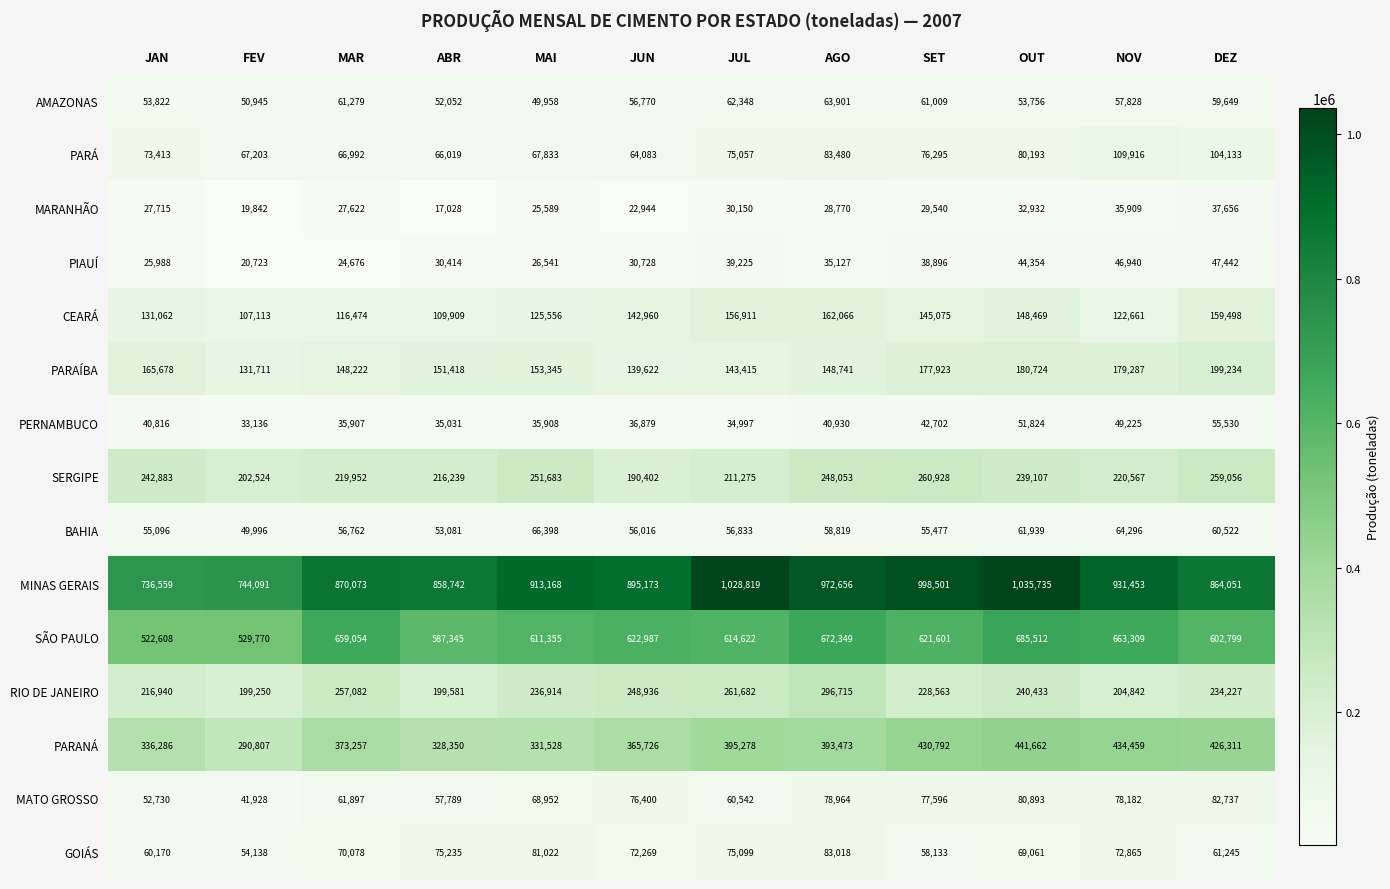

At which label does SÃO PAULO first exceed 621601?

MAR